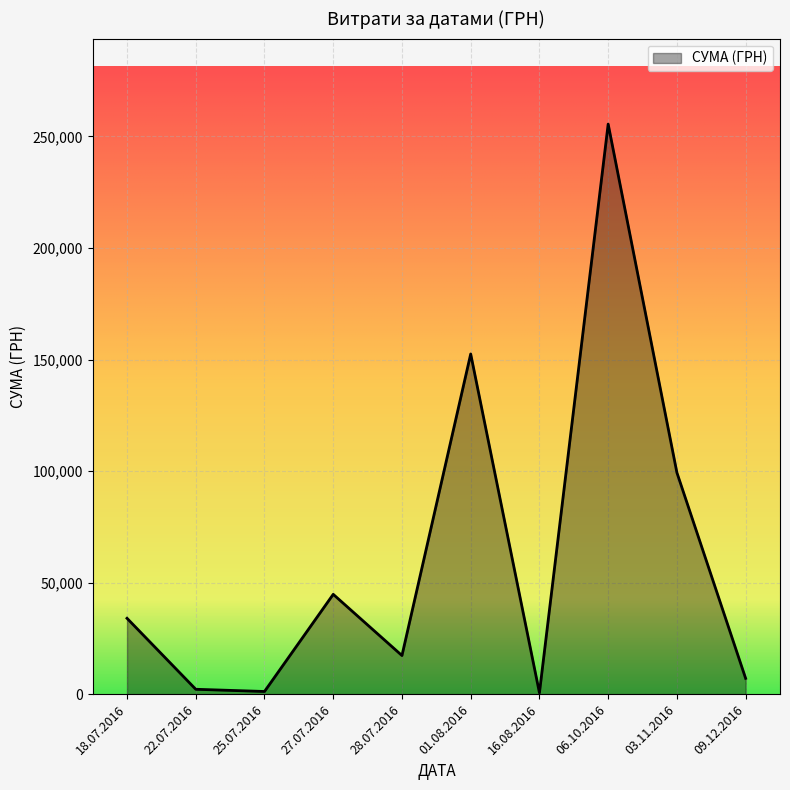

Which has a higher value, 06.10.2016 or 27.07.2016?

06.10.2016